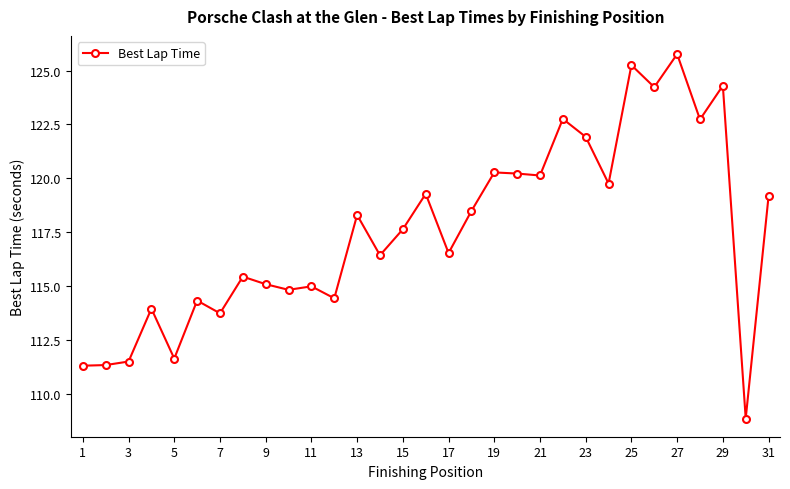

True or false: the data has more than 1 interior local peaks.

True